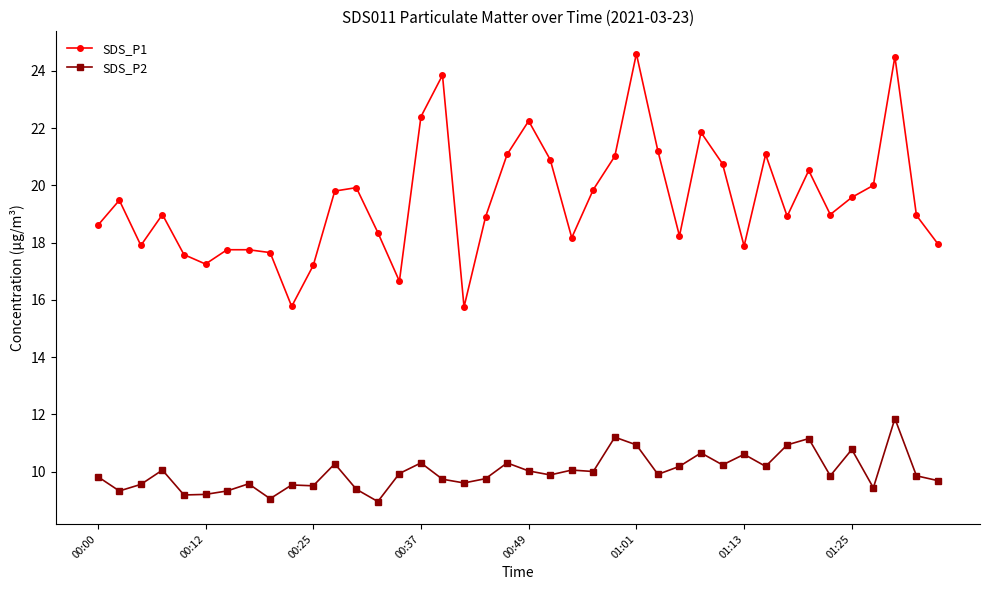

True or false: SDS_P2 and SDS_P1 cross at least once.

False